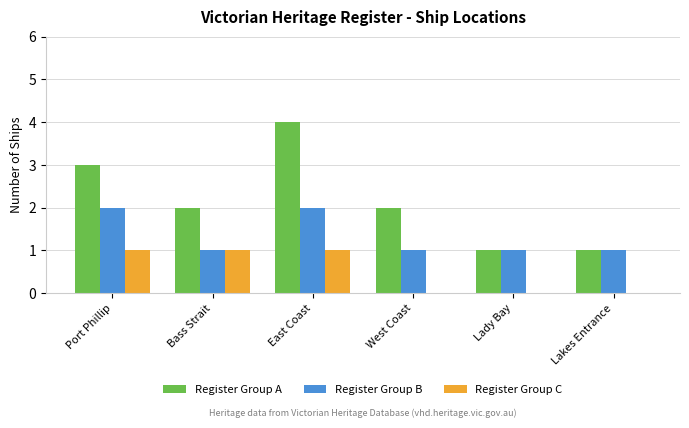

What is the sum of all Register Group A values?

13